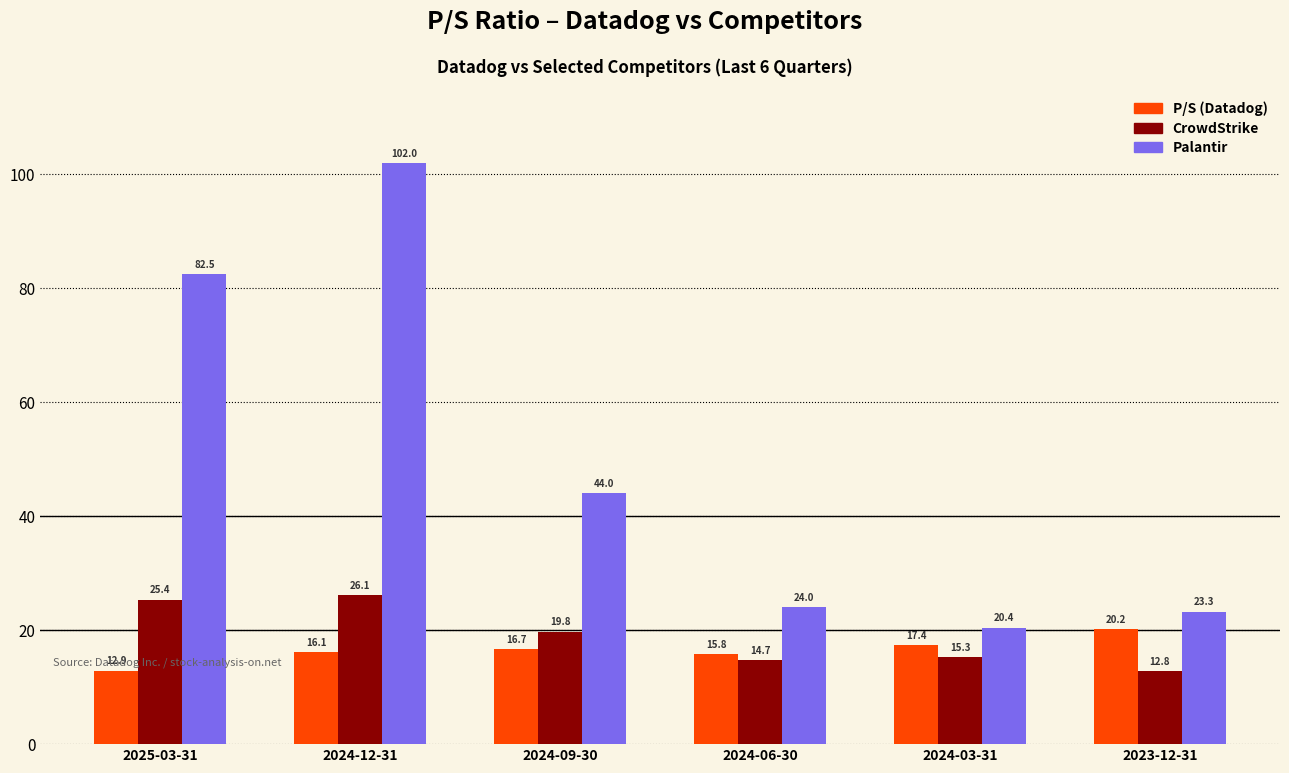

Is it true that P/S (Datadog) equals 9.5 at 2024-03-31?

False